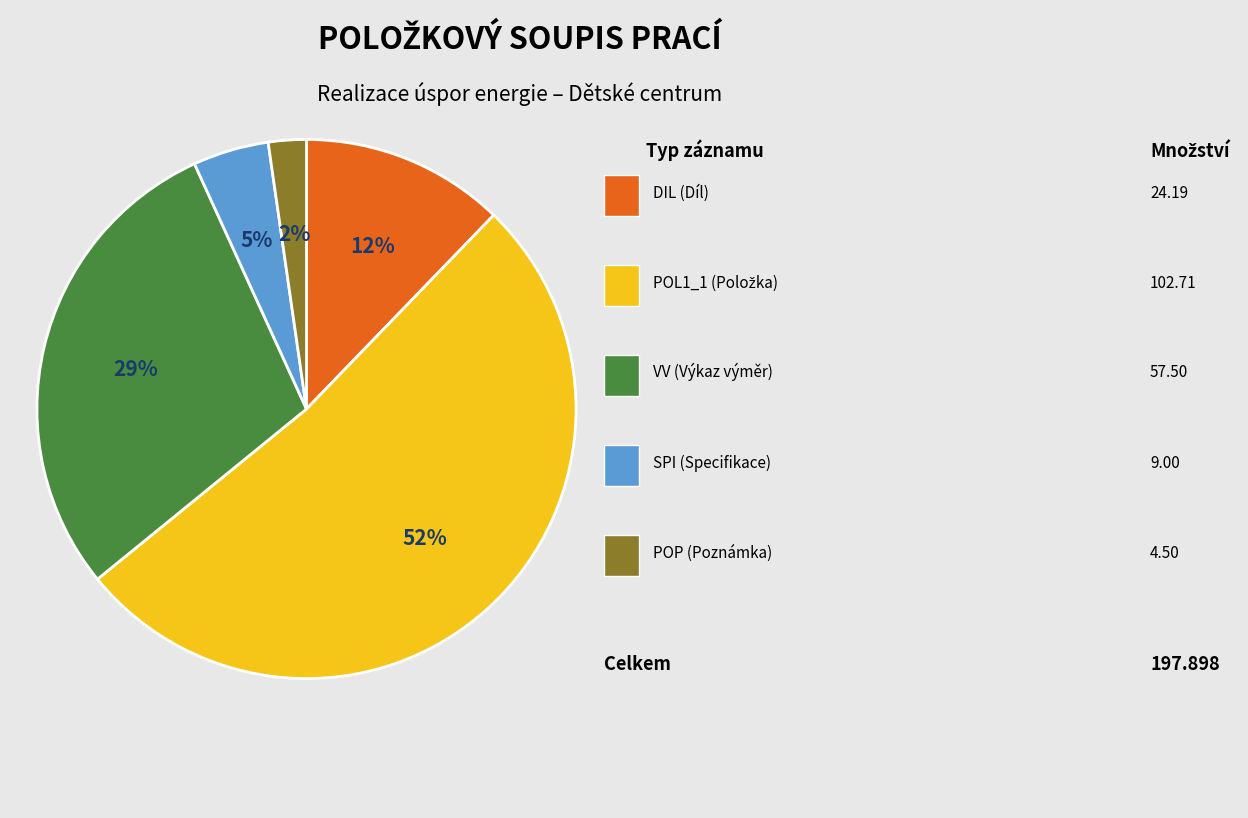

How many segments does this pie chart have?

5